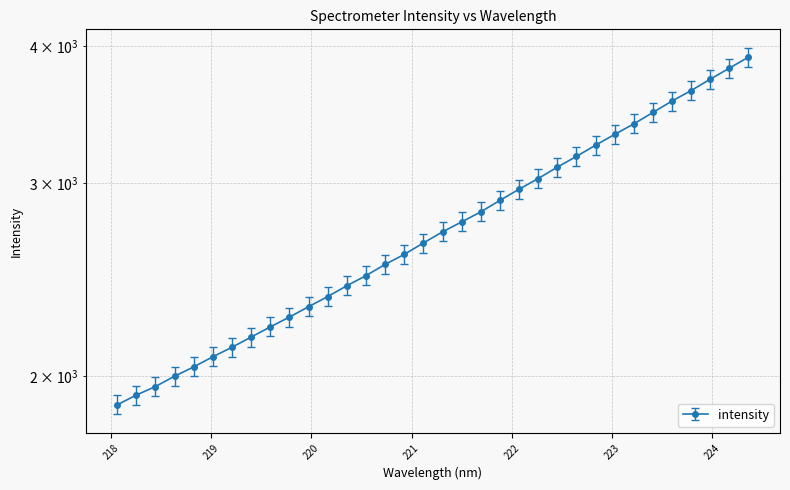

What is the label of the 1st point from the left?

218.0596